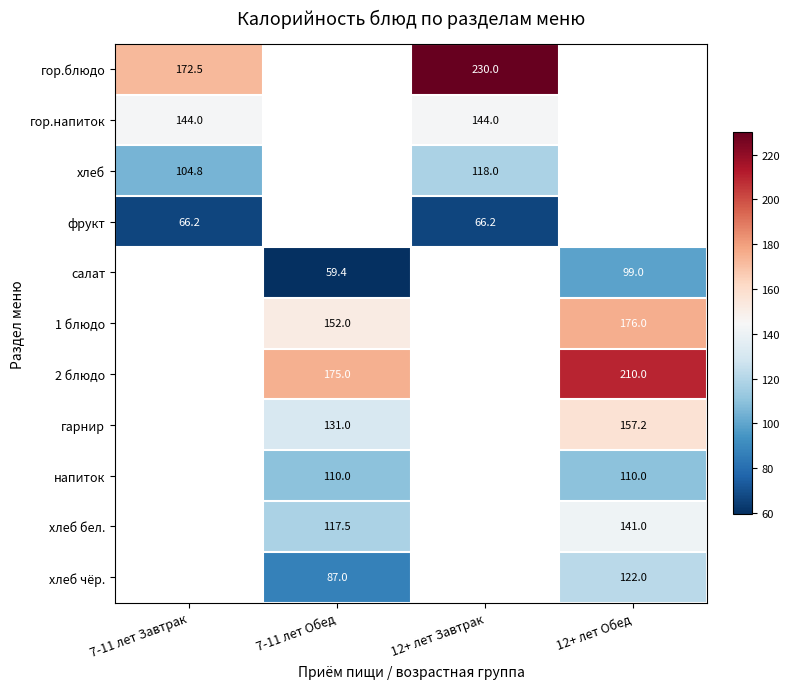

Is the value of 2 блюдо at 7-11 лет Обед greater than the value of гор.блюдо at 7-11 лет Завтрак?

Yes